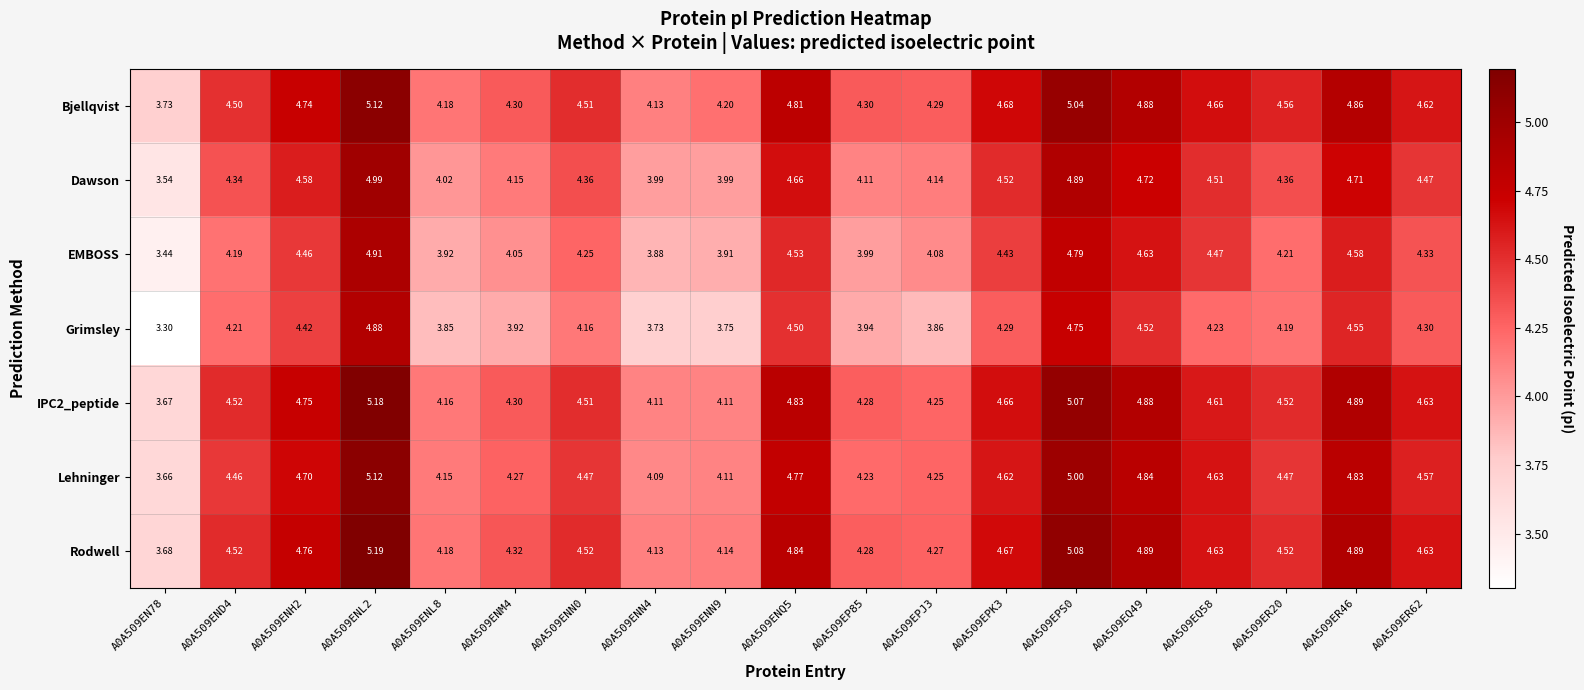

Which series has the largest range (max minus min)?

Grimsley